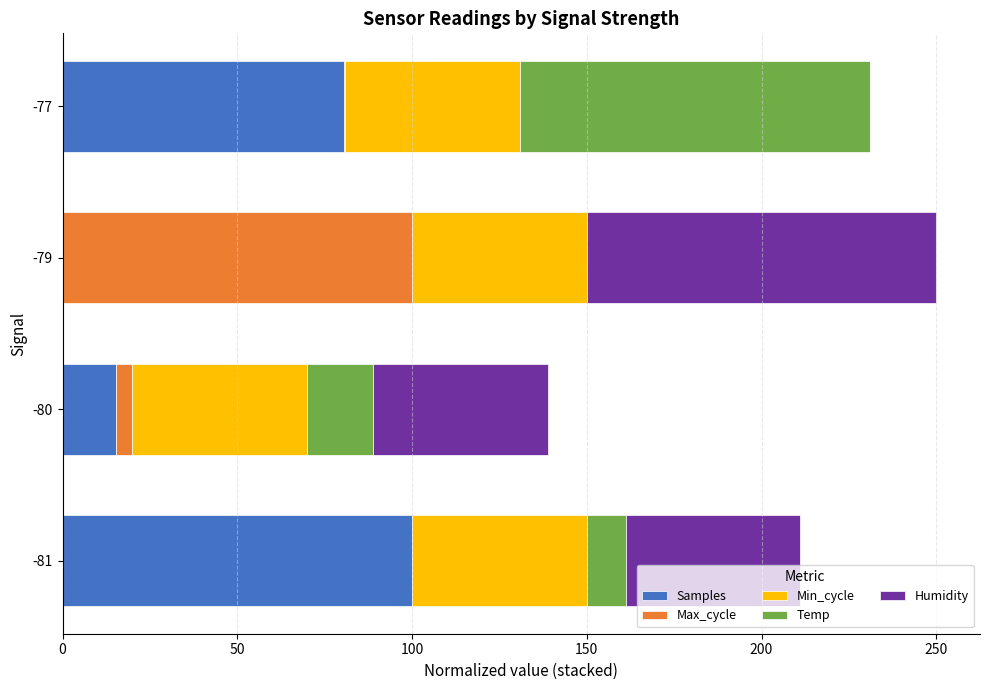

Count the number of data series in this chart.

5